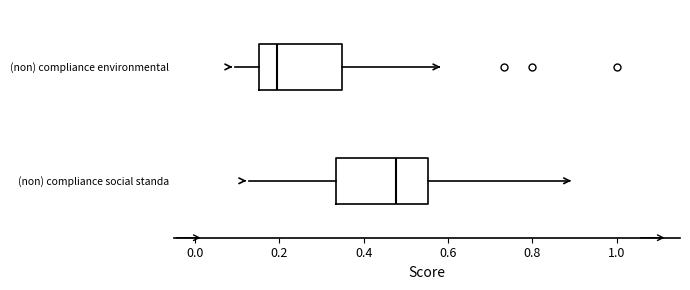

Reading bottom to top, read every box against the x-axis: the position of its median line, the range the box covers, and the ends of its whiskers. The values are not printed on the chart, so give them approximately, as read against the axis.

(non) compliance social standa: median 0.48, box 0.34 to 0.56, whiskers 0.12 to 0.88
(non) compliance environmental: median 0.20, box 0.16 to 0.34, whiskers 0.10 to 0.56